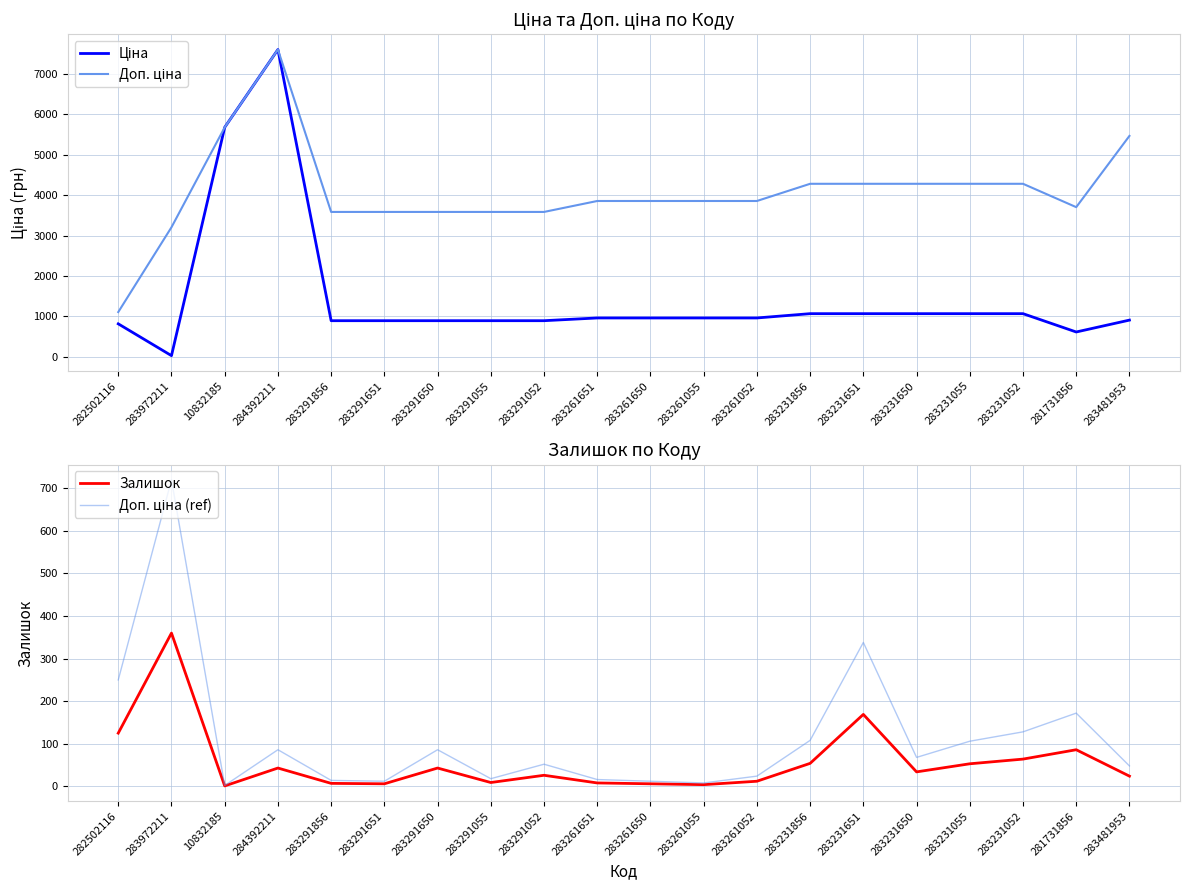

List the series in order of their peak value, lowest first.

Залишок, Доп. ціна (ref), Ціна, Доп. ціна